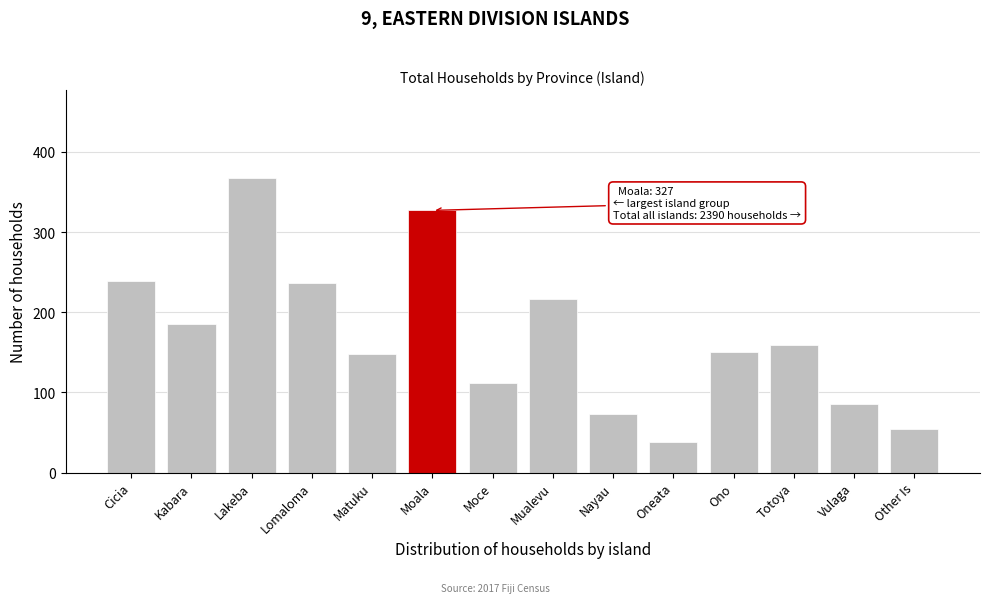

Reading left to right, transcribe all the data shown in this chart.

239	185	367	237	148	327	112	216	73	38	150	159	85	54